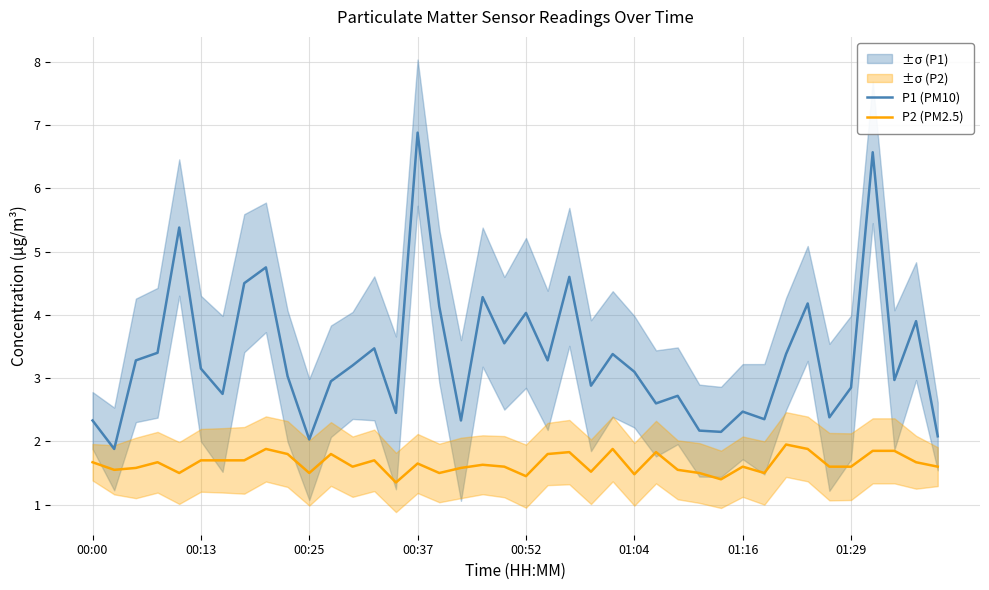

List the series in order of their overall mean, lowest first.

P2 (PM2.5), P1 (PM10)